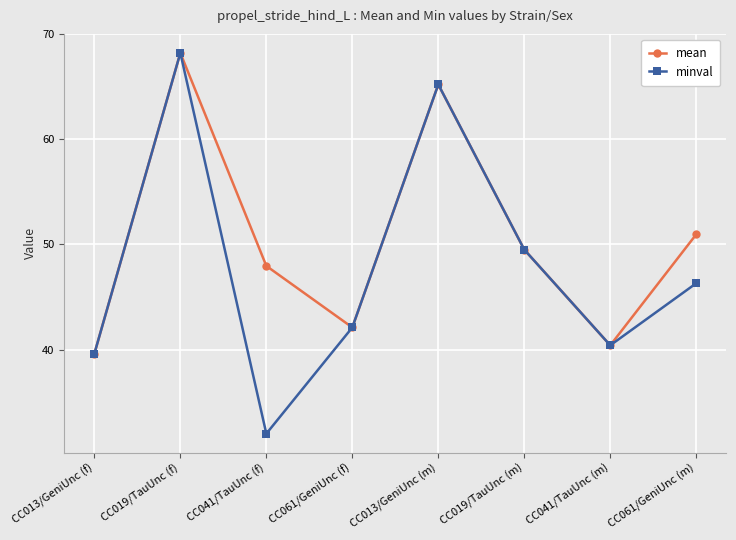

How many interior local peaks does the minval series have?

2